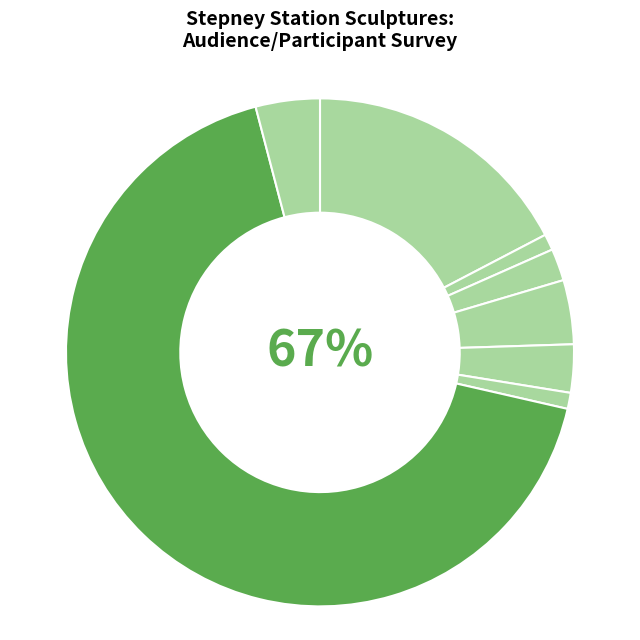

To the nearest percent, what percentage of the pie is Unable to work?

3%